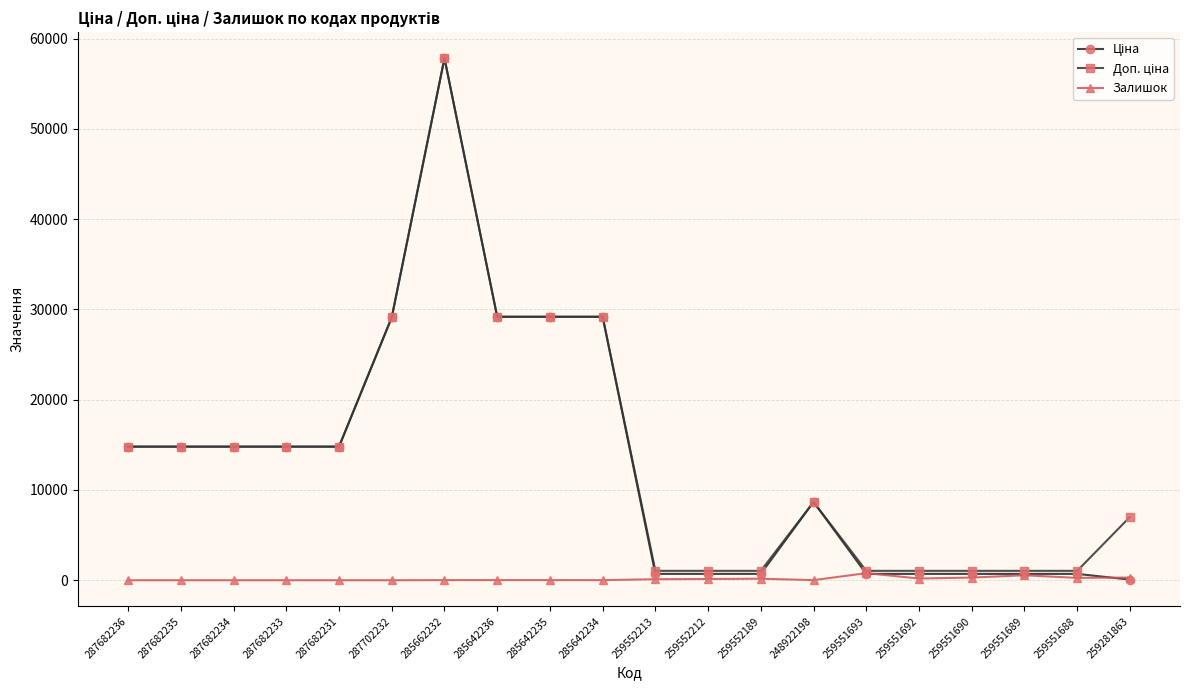

At which category is the sum across all series the highest?

285662232